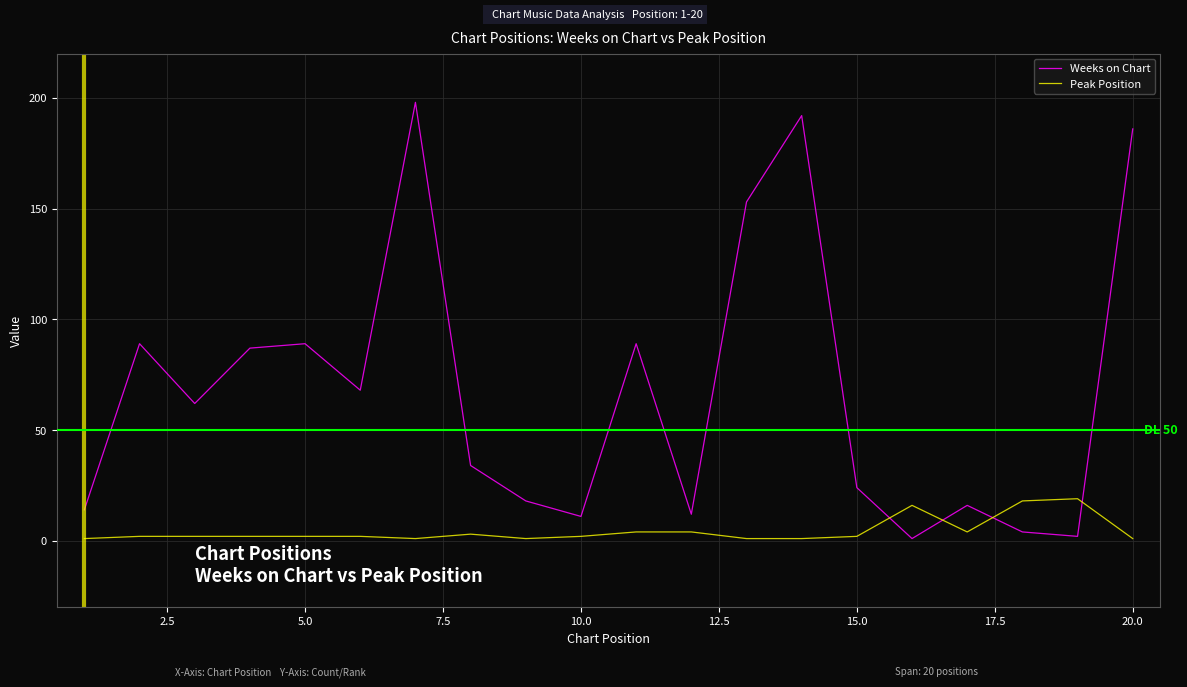

True or false: Peak Position and Weeks on Chart intersect in this chart.

True